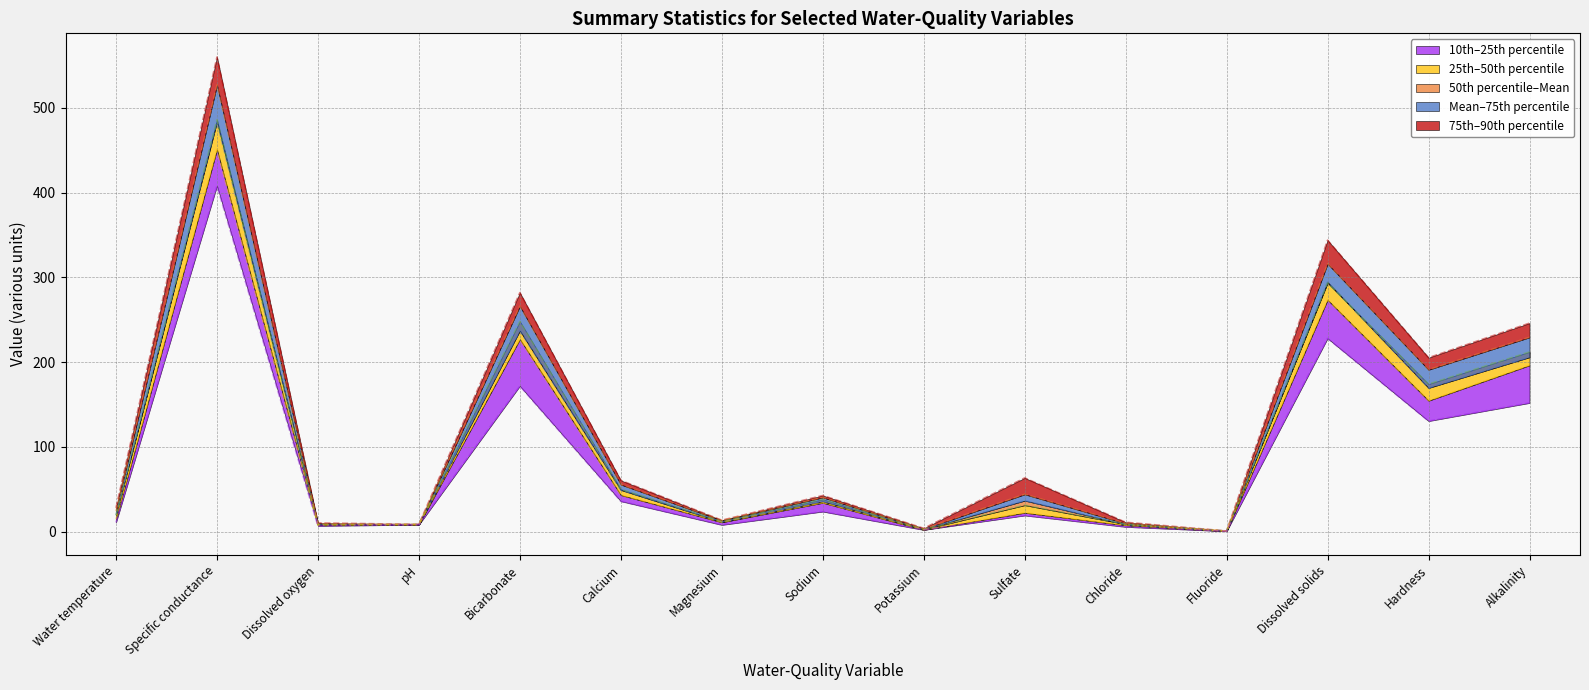

Is it true that 90th percentile (line) equals 4.6 at Dissolved oxygen?

False